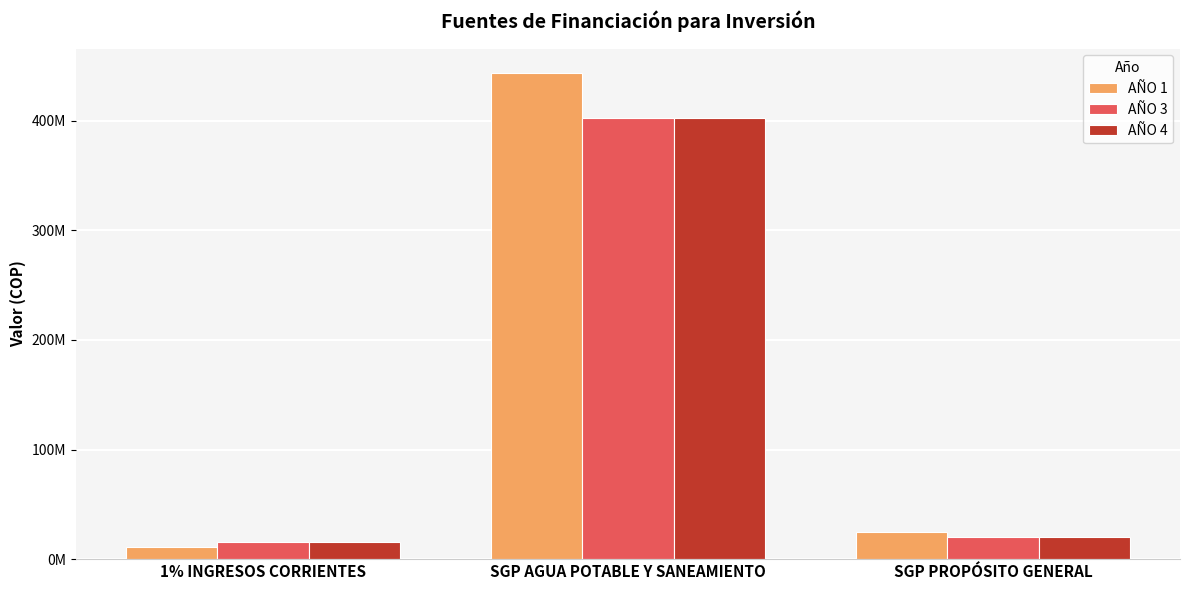

Reading left to right, what are all the values shown in this chart?

AÑO 1: 11368960	443751487	24500000
AÑO 3: 15400537	403000000	20000000
AÑO 4: 15558965	403000000	20000000